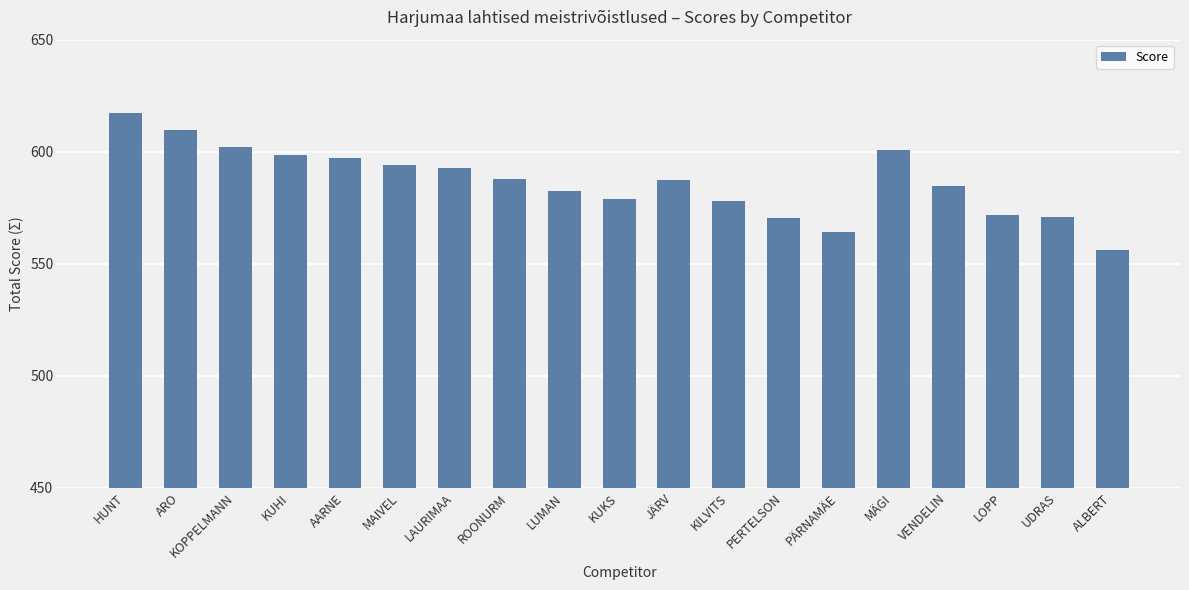

What is the smallest value displayed?

556.2